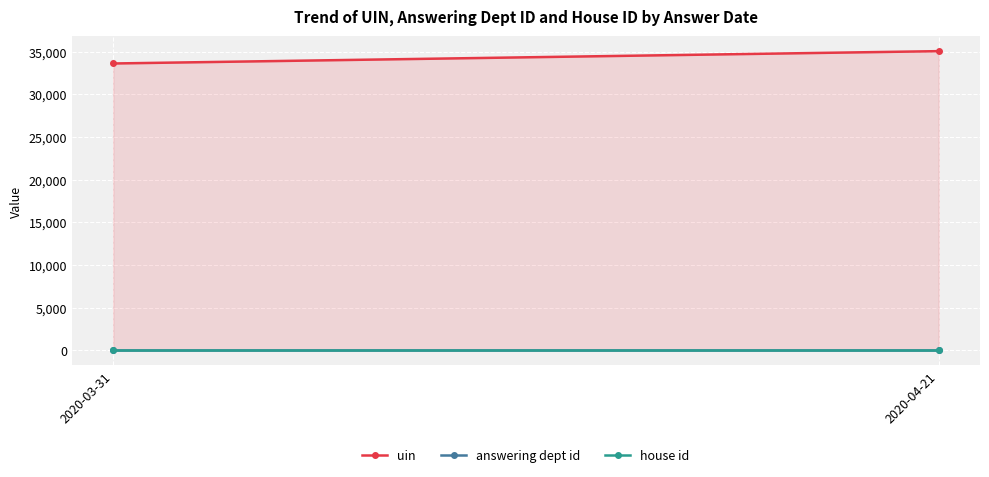

What is the label of the 1st point from the right?

2020-04-21